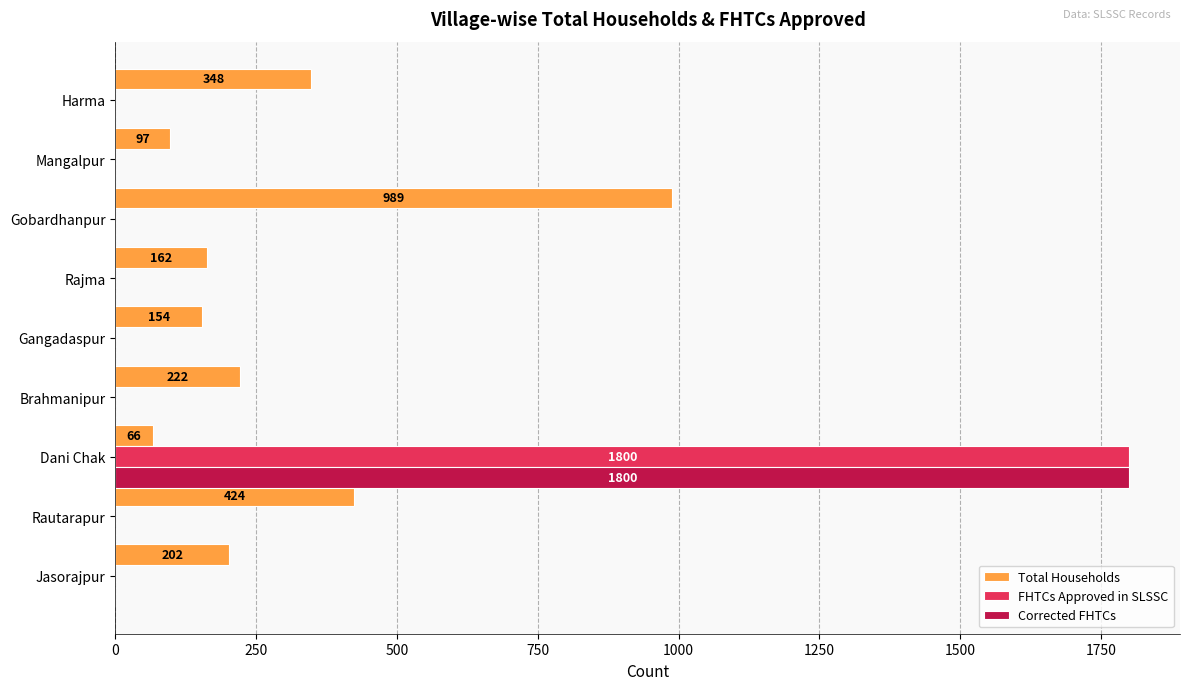

What is the total value across all series at Gobardhanpur?

989